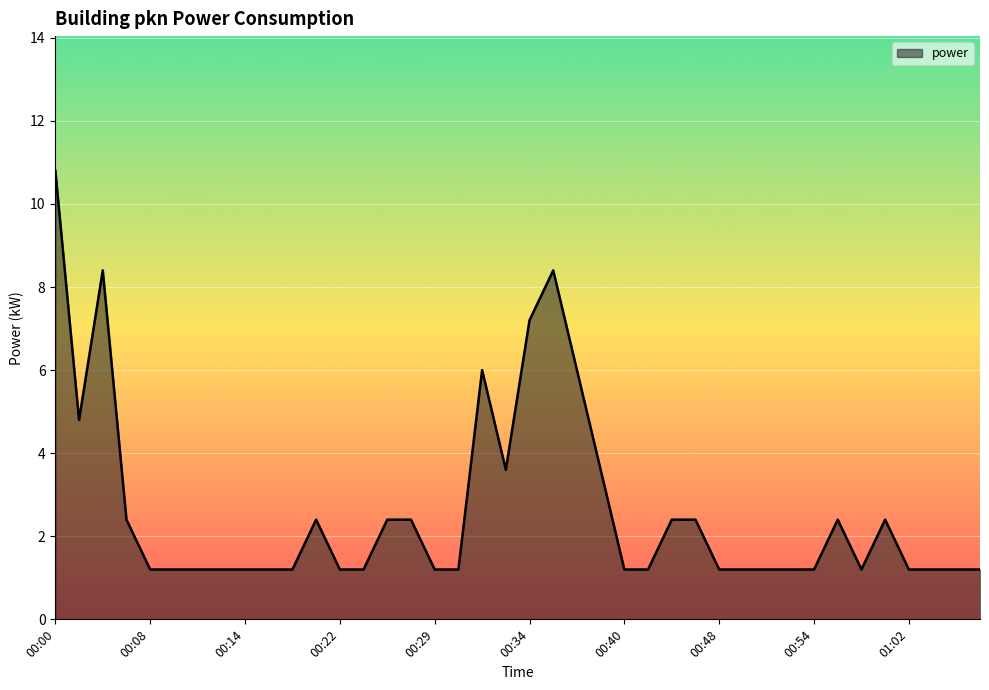

What is the smallest value displayed?

1.2